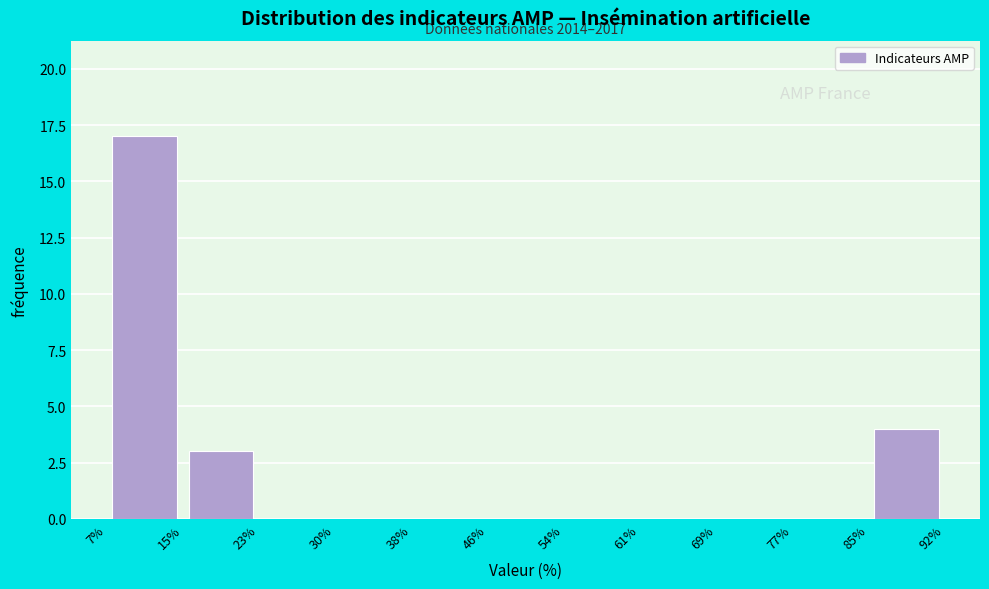

Which range on the x-axis has the tallest bar?

7% to 15%